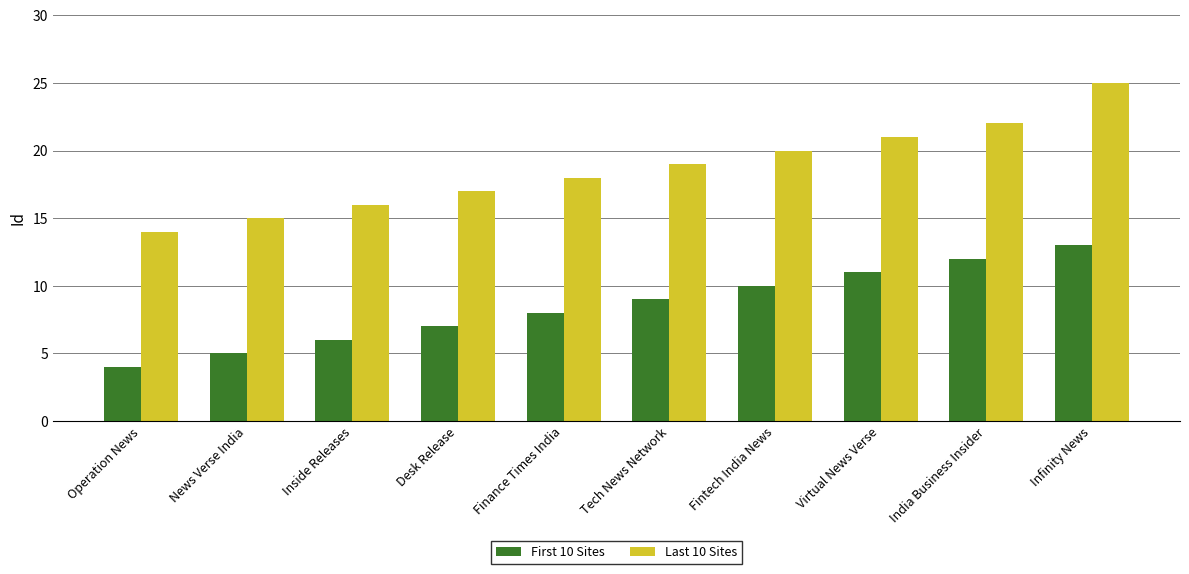

Which series has the widest spread of values?

Last 10 Sites